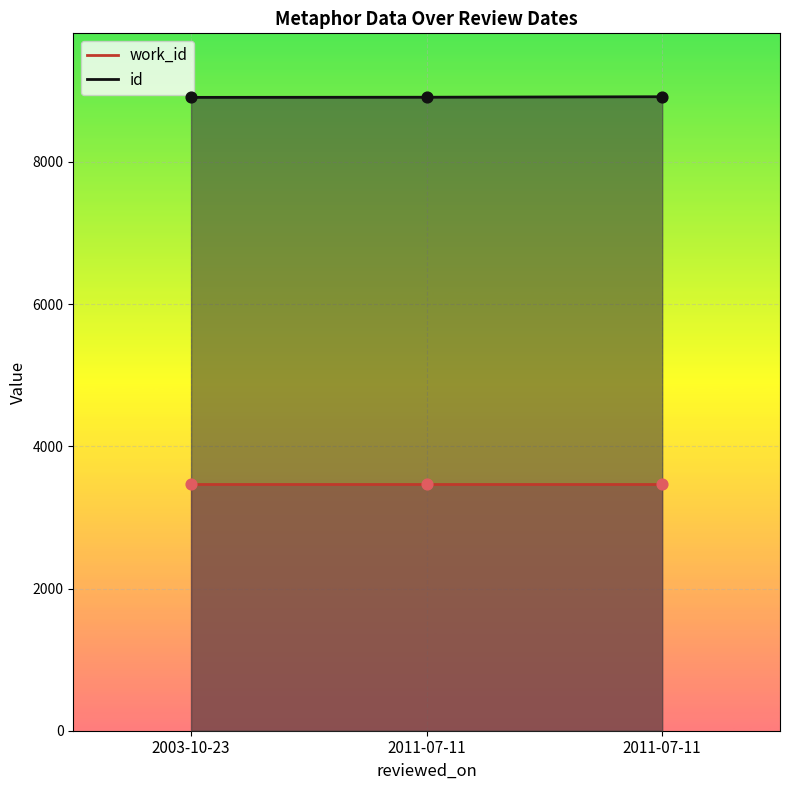

Which has a higher value, 2011-07-11 or 2003-10-23?

2011-07-11